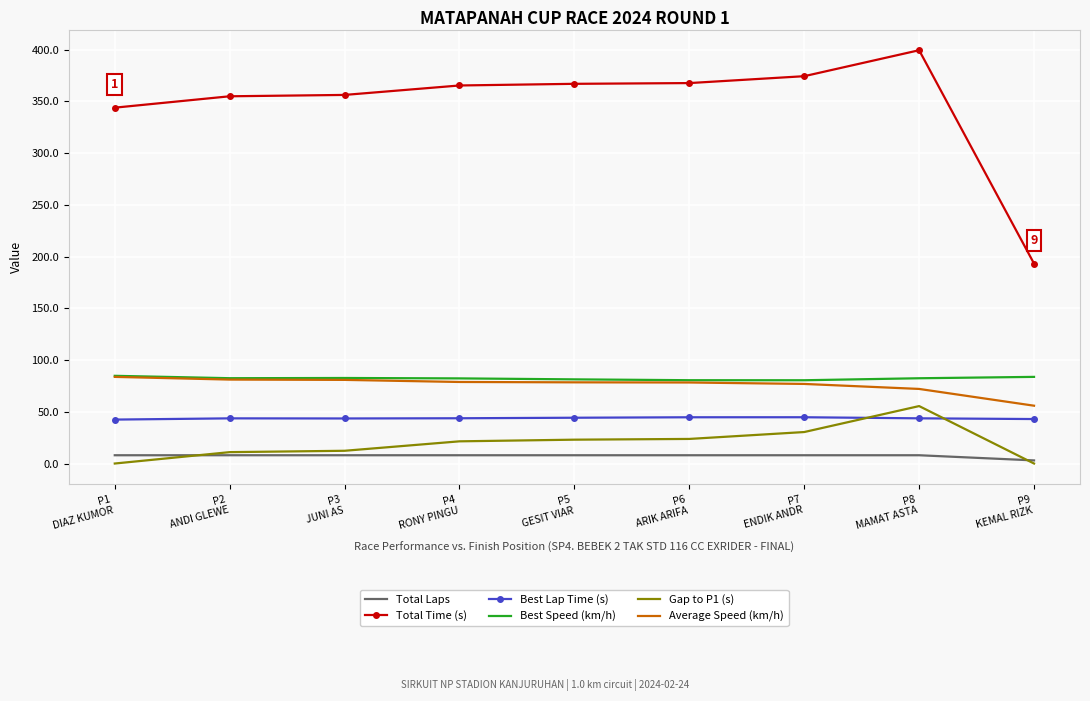

What is the difference between the maximum and minimum values in the Best Speed (km/h) series?

4.3